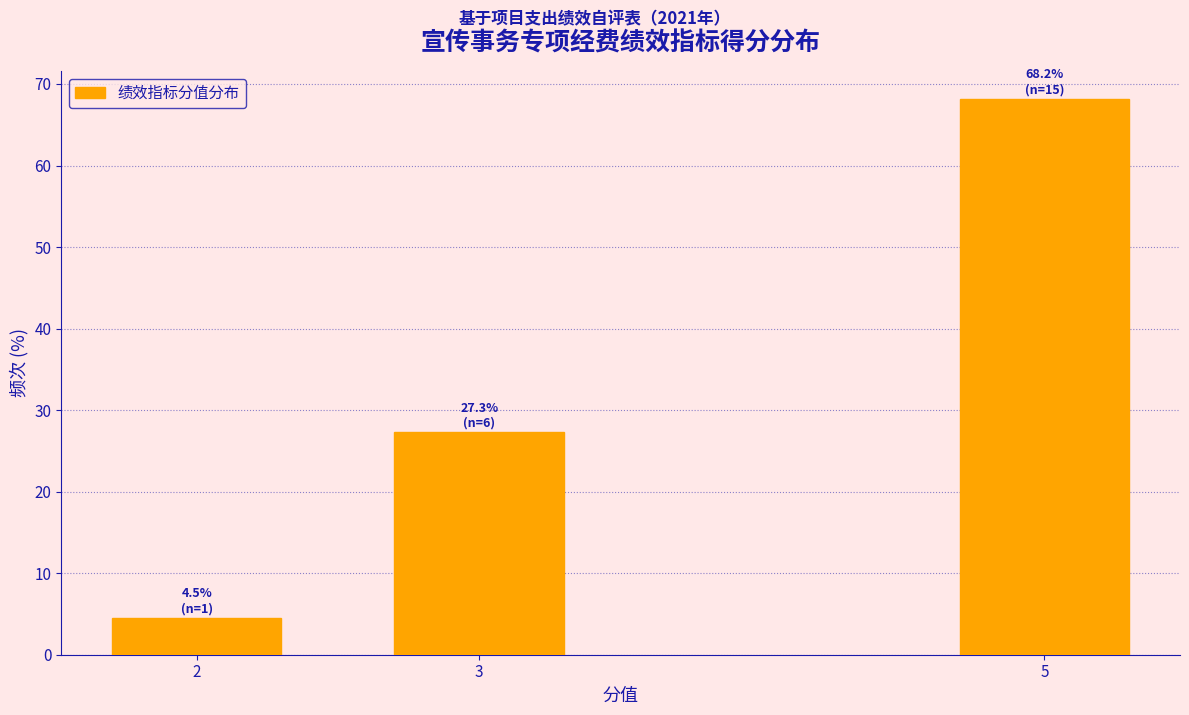

Reading left to right, extract all data points from this chart.

4.5	27.3	68.2